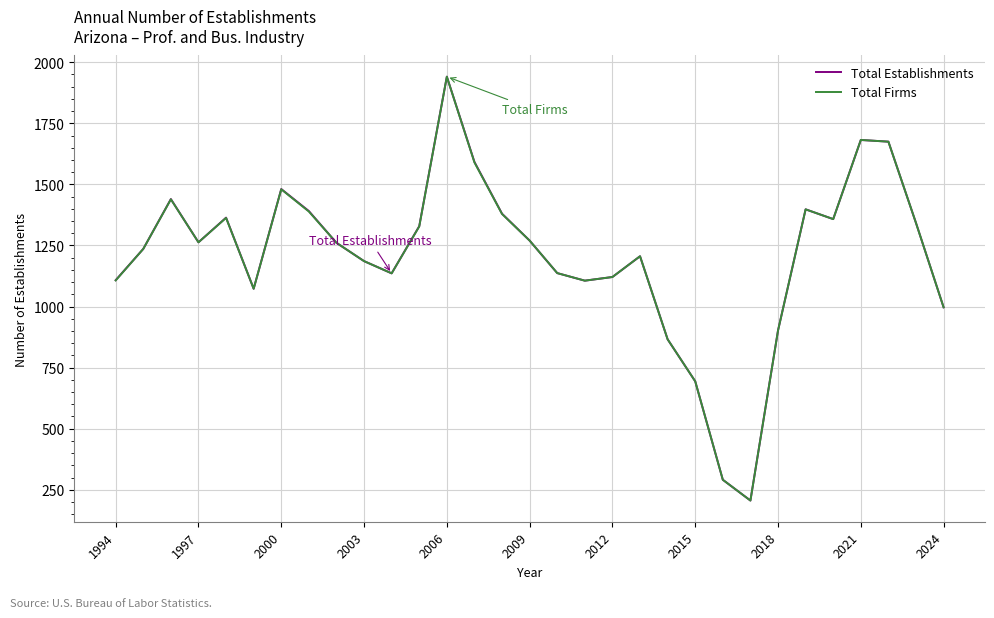

In Total Establishments, how many points are higher than both neighbors (excluding endpoints)?

7